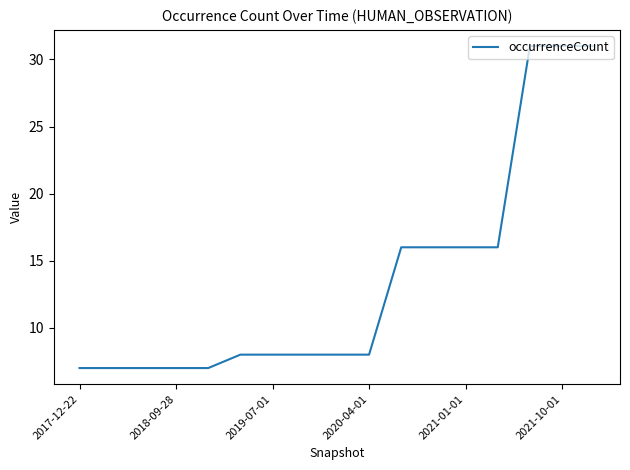

What is the minimum value shown in the chart?

7